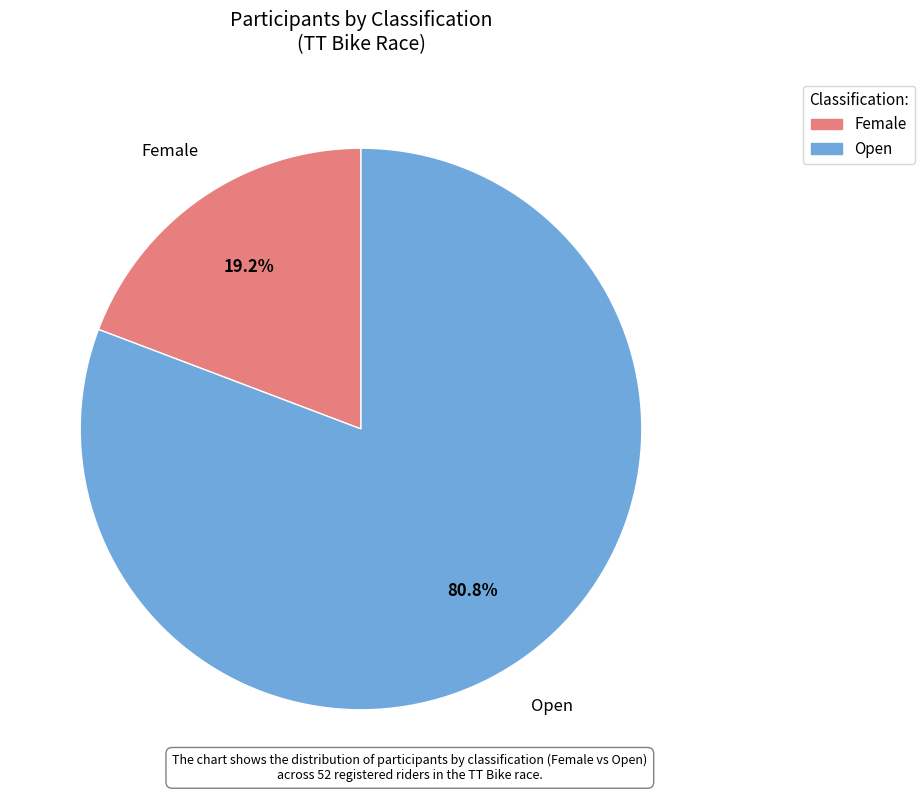

Does Open represent more than half of the total?

Yes